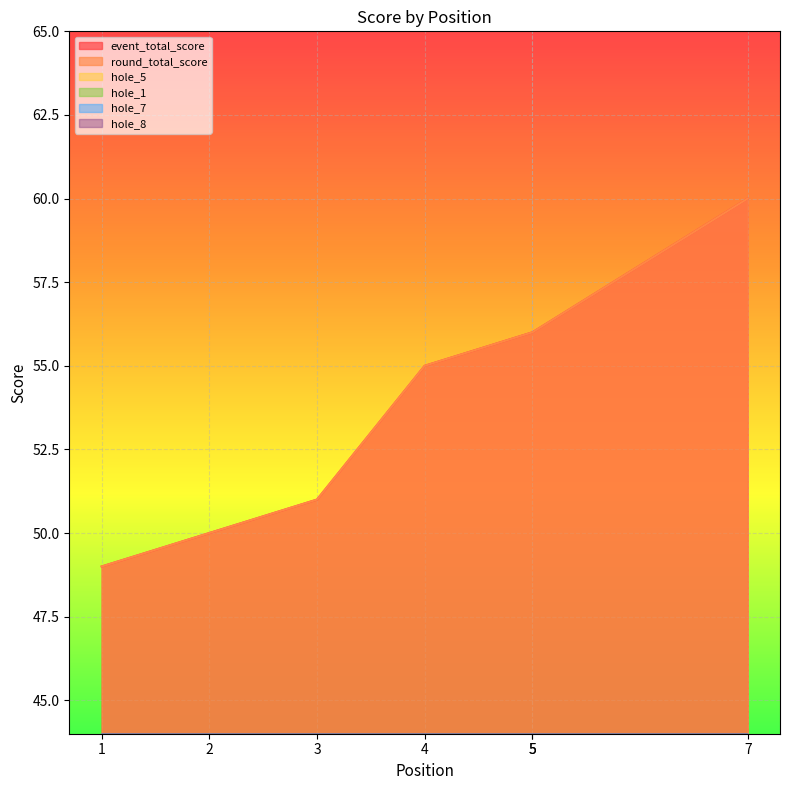

What are all the series names shown in the legend?

event_total_score, round_total_score, hole_5, hole_1, hole_7, hole_8